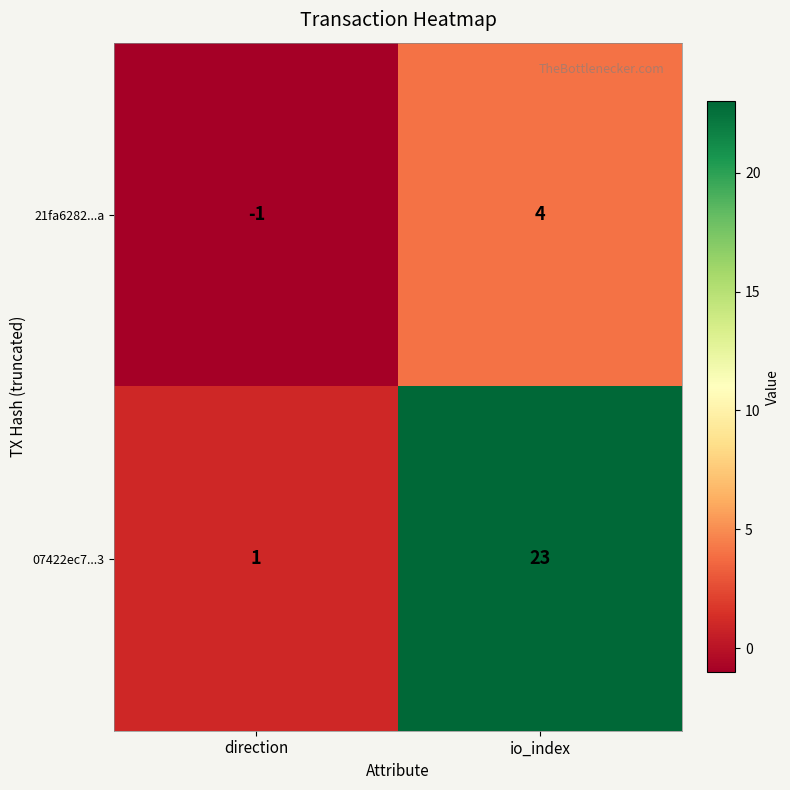

Is the value of 21fa6282...a at io_index greater than the value of 07422ec7...3 at io_index?

No